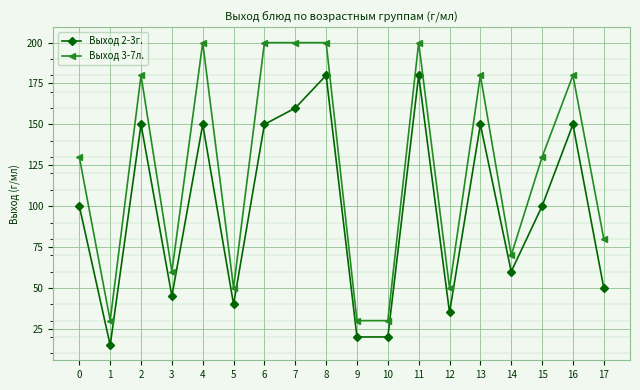

Which series has the widest spread of values?

Выход 3-7л.